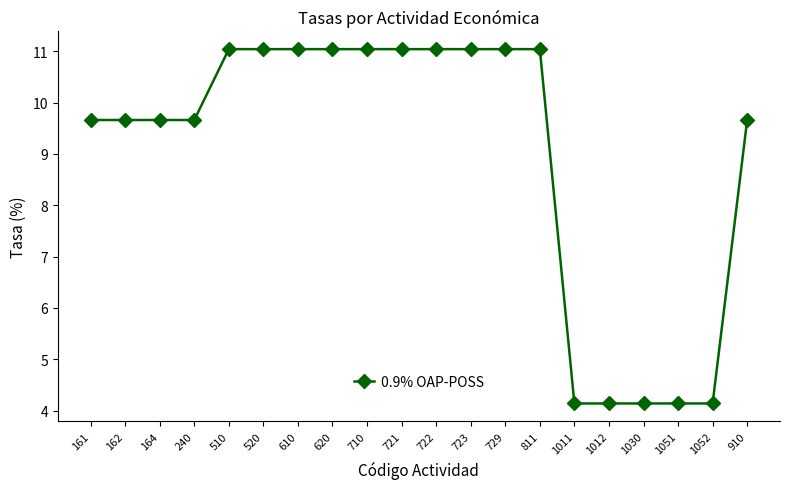

Reading left to right, transcribe all the data shown in this chart.

9.7	9.7	9.7	9.7	11.0	11.0	11.0	11.0	11.0	11.0	11.0	11.0	11.0	11.0	4.1	4.1	4.1	4.1	4.1	9.7